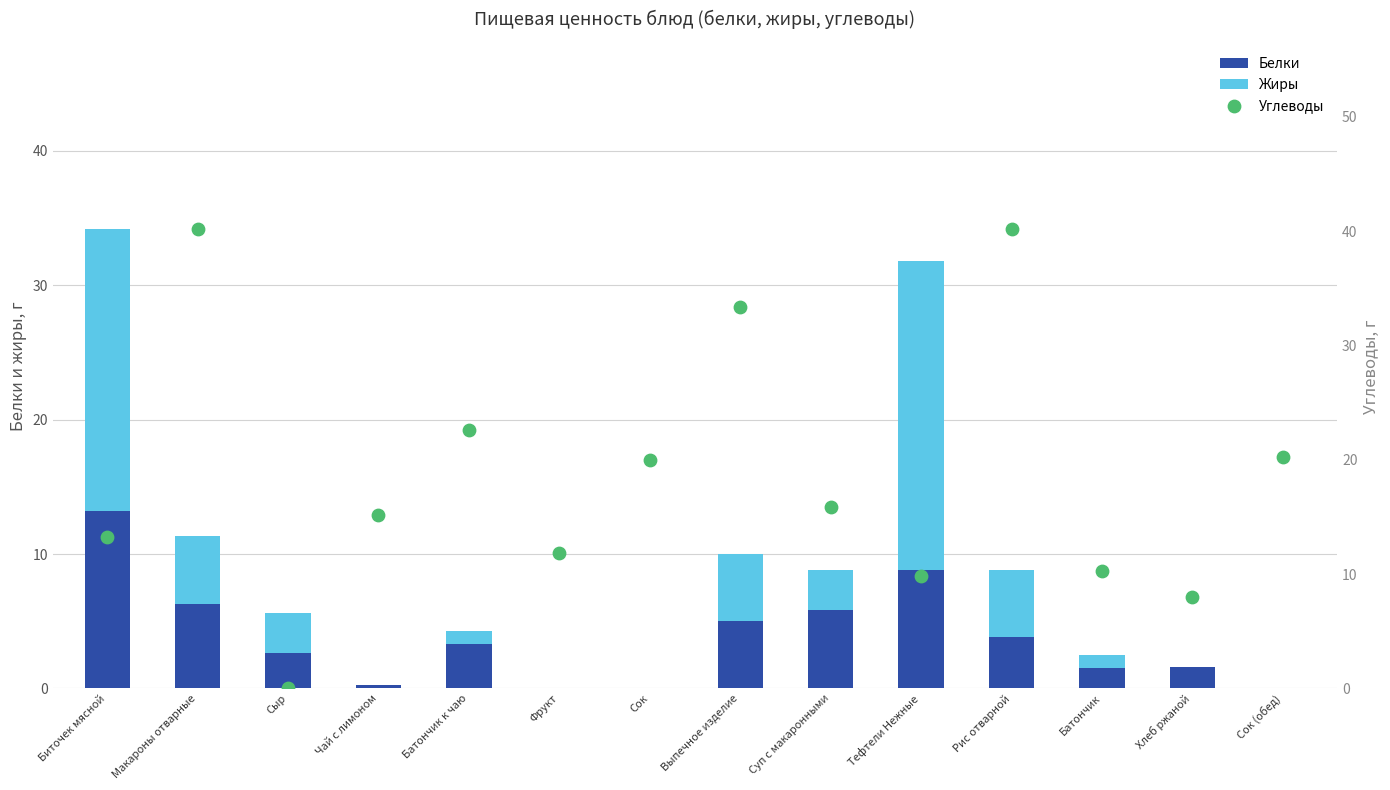

Which series has the largest Y range (max minus min)?

Углеводы